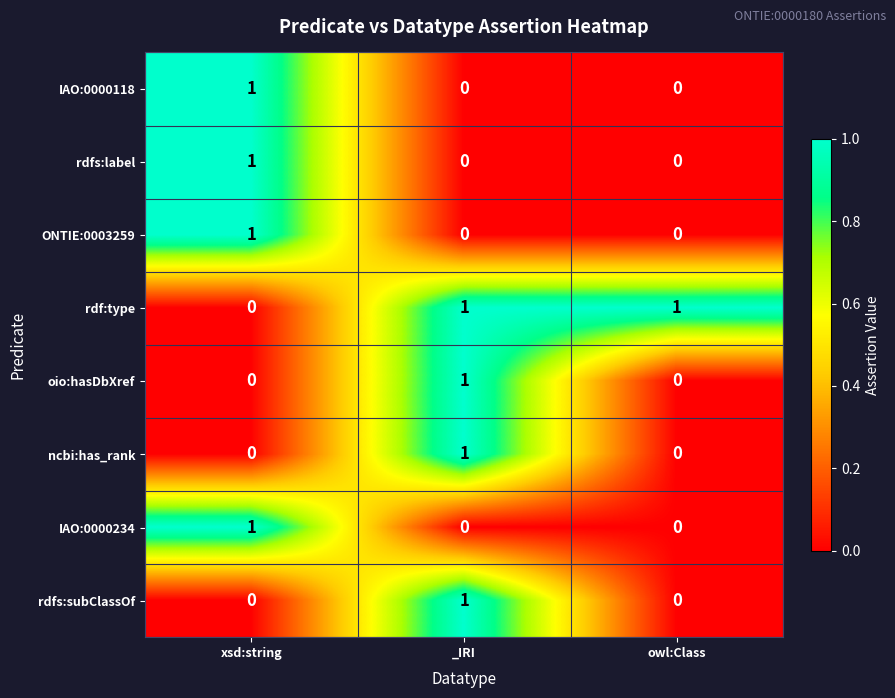

What is the total value across all series at _IRI?

4